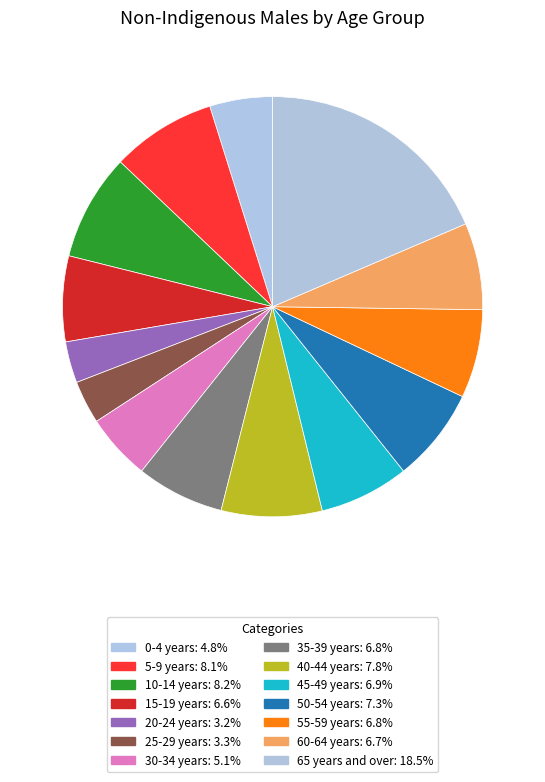

What is the total percentage of 15-19 years and 20-24 years?

9.8%